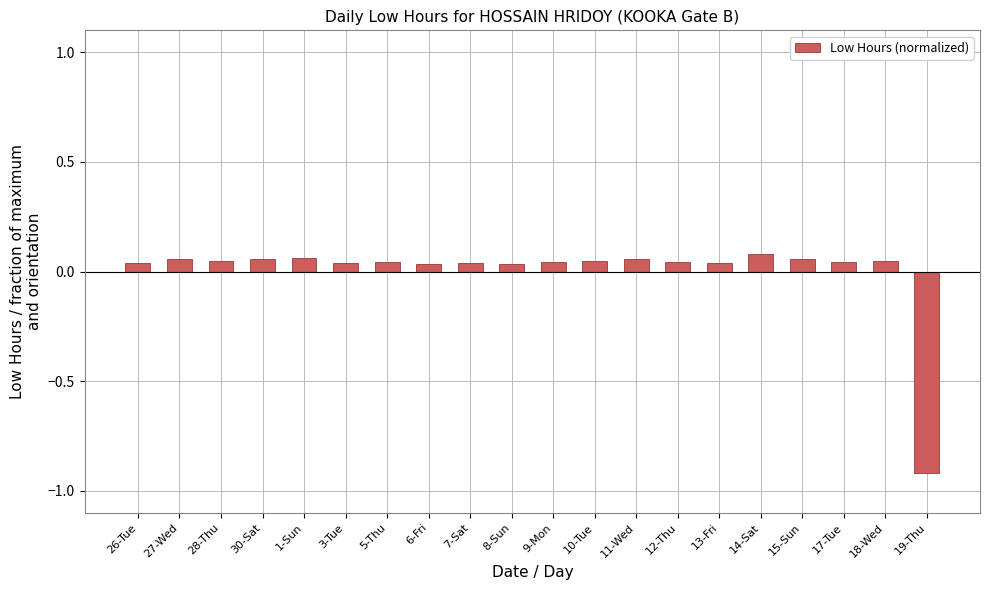

At which label does the data first exceed 0?

26-Tue